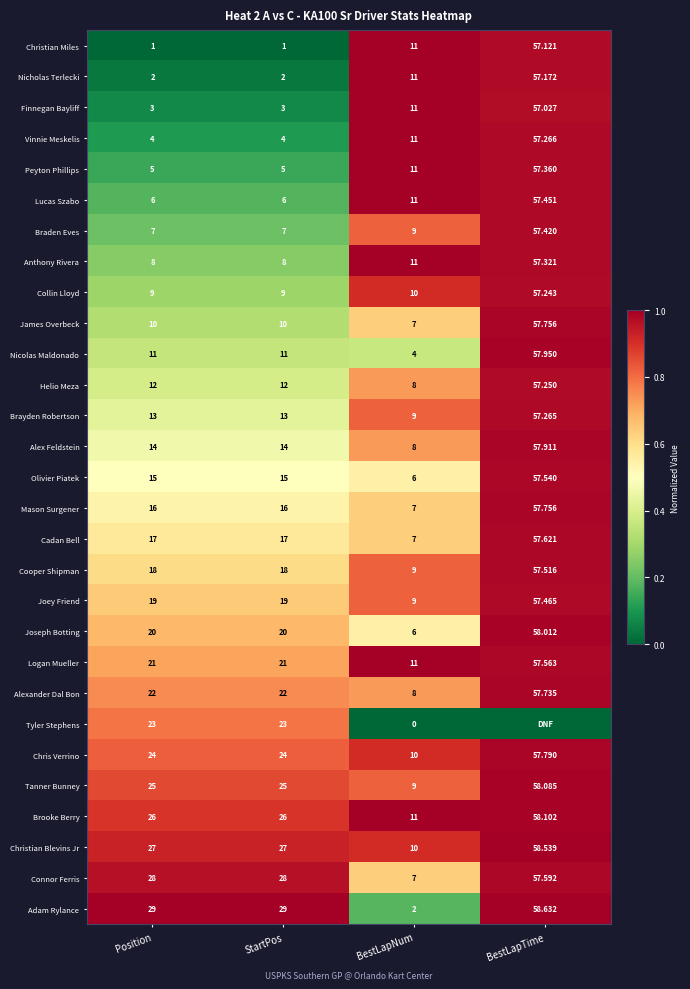

Which category has the lowest value in the Cooper Shipman series?

BestLapNum